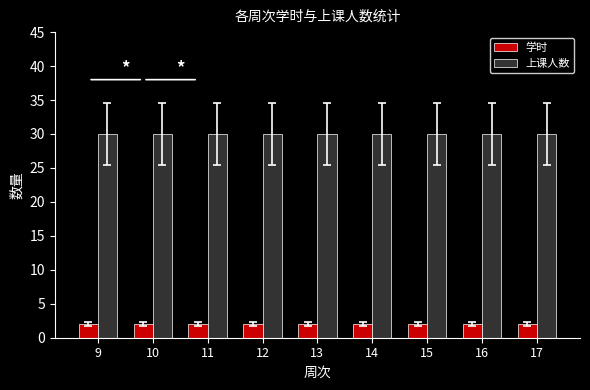

Which series has the largest total across all categories?

上课人数